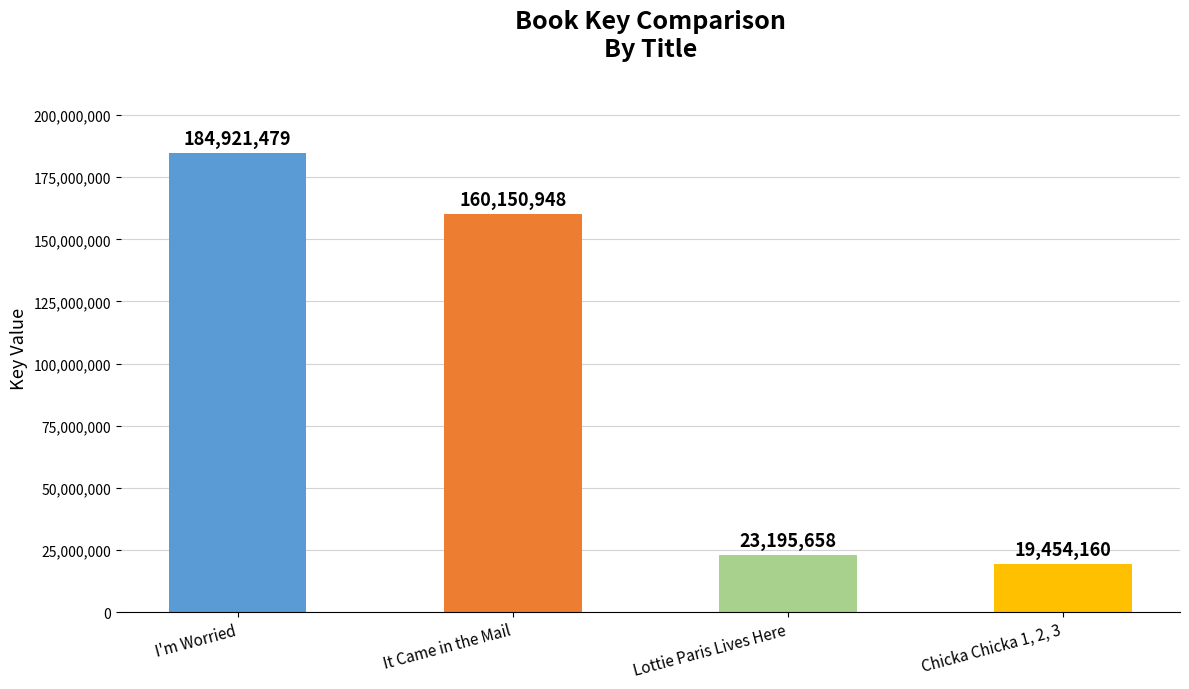

Which category has the highest value across all series?

I'm Worried